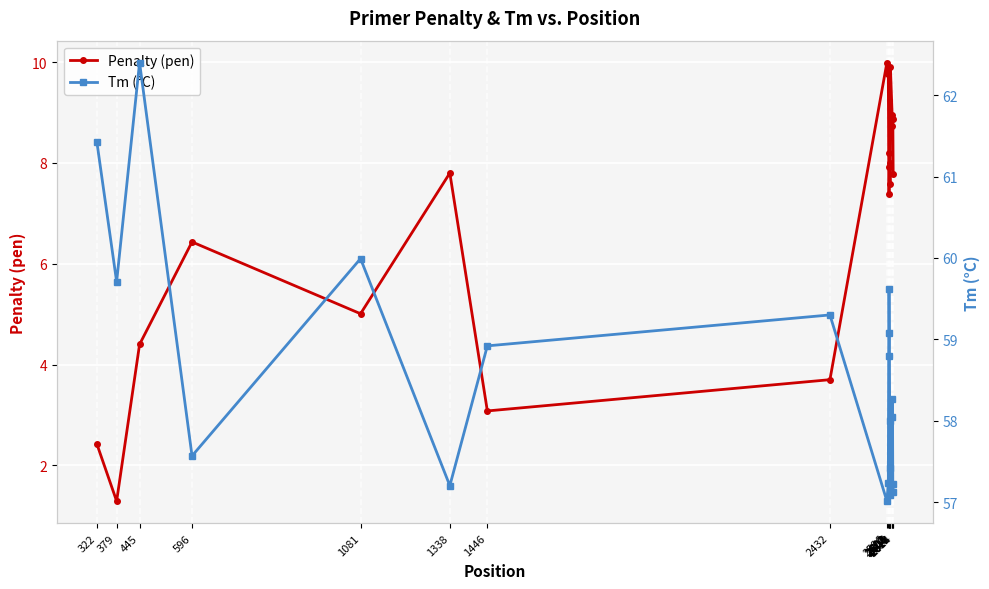

Reading right to left, transcribe all the data shown in this chart.

Penalty (pen): 2614=7.8	2613=8.9	2612=8.7	2611=9.0	2606=9.9	2605=7.6	2604=8.0	2603=7.9	2602=7.4	2601=8.2	2600=9.8	2596=10.0	2432=3.7	1446=3.1	1338=7.8	1081=5.0	596=6.4	445=4.4	379=1.3	322=2.4
Tm (°C): 2614=57.2	2613=57.1	2612=58.3	2611=58.0	2606=57.1	2605=57.4	2604=58.0	2603=59.1	2602=59.6	2601=58.8	2600=57.2	2596=57.0	2432=59.3	1446=58.9	1338=57.2	1081=60.0	596=57.6	445=62.4	379=59.7	322=61.4